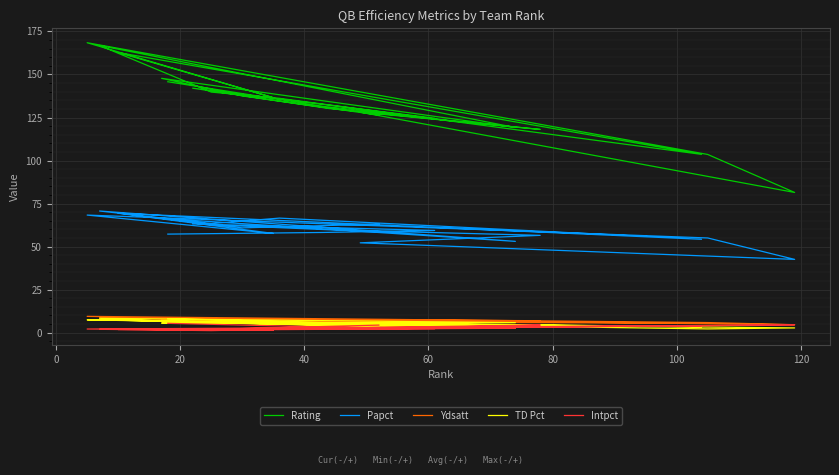

What is the difference between the maximum and minimum values in the Rating series?

87.0